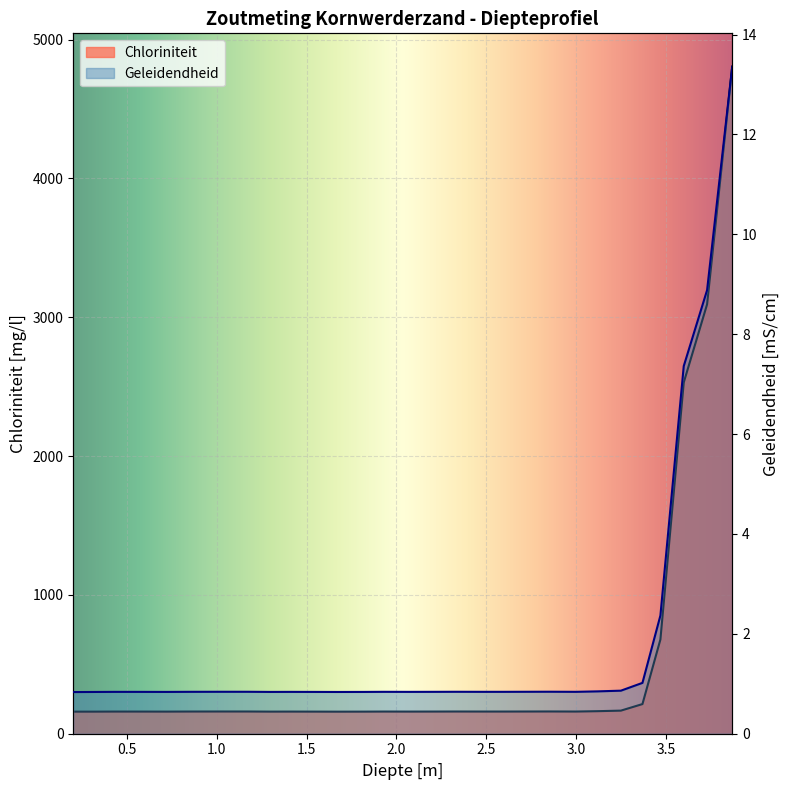

The Chloriniteit series shows 57.8 at 2.85. True or false?

False